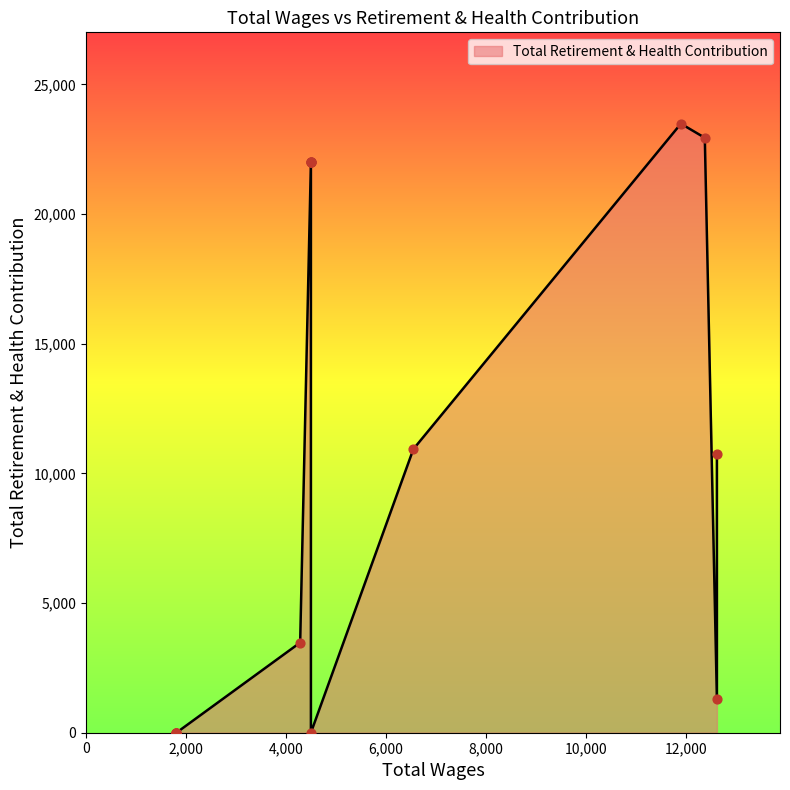

Approximately how many times larger is the value at 4285.0 compared to 4500.0?

0.2